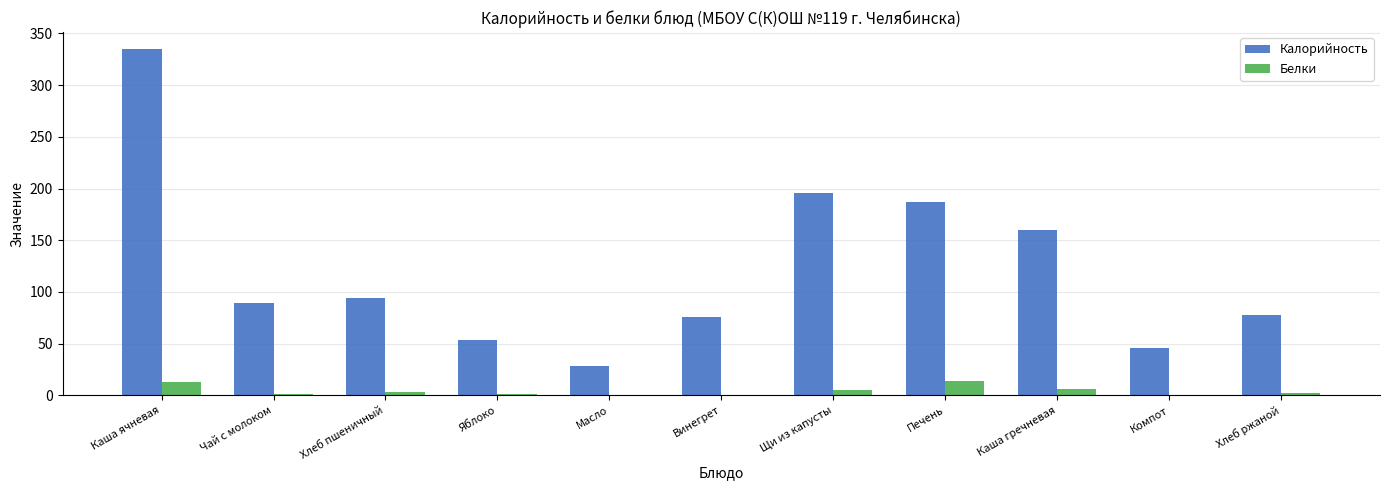

What is the maximum value shown in the chart?

334.6